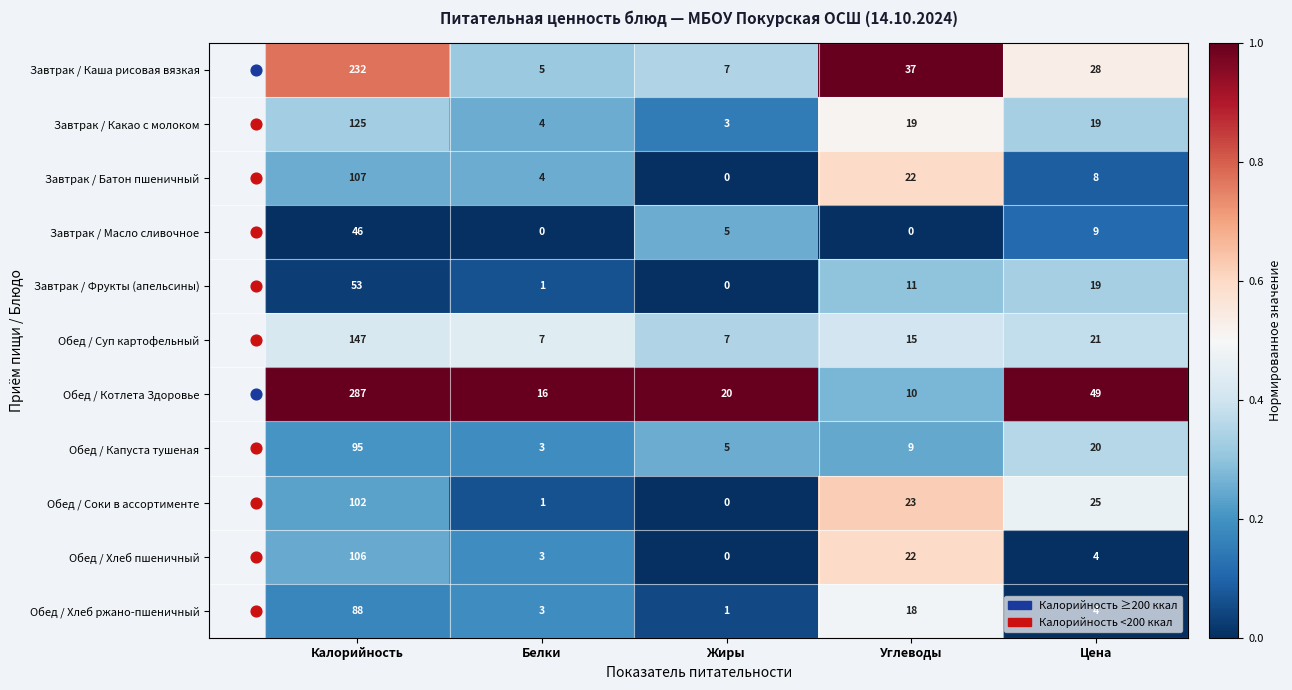

At which category is the sum across all series the highest?

Калорийность